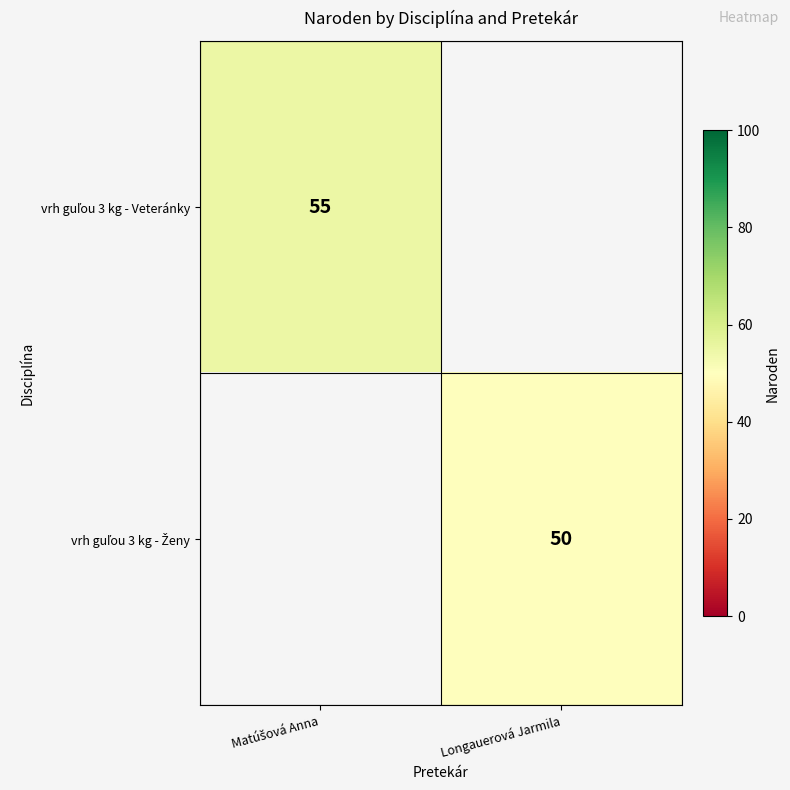

At Longauerová Jarmila, list the series in order from largest to smallest.

vrh guľou 3 kg - Veteránky, vrh guľou 3 kg - Ženy